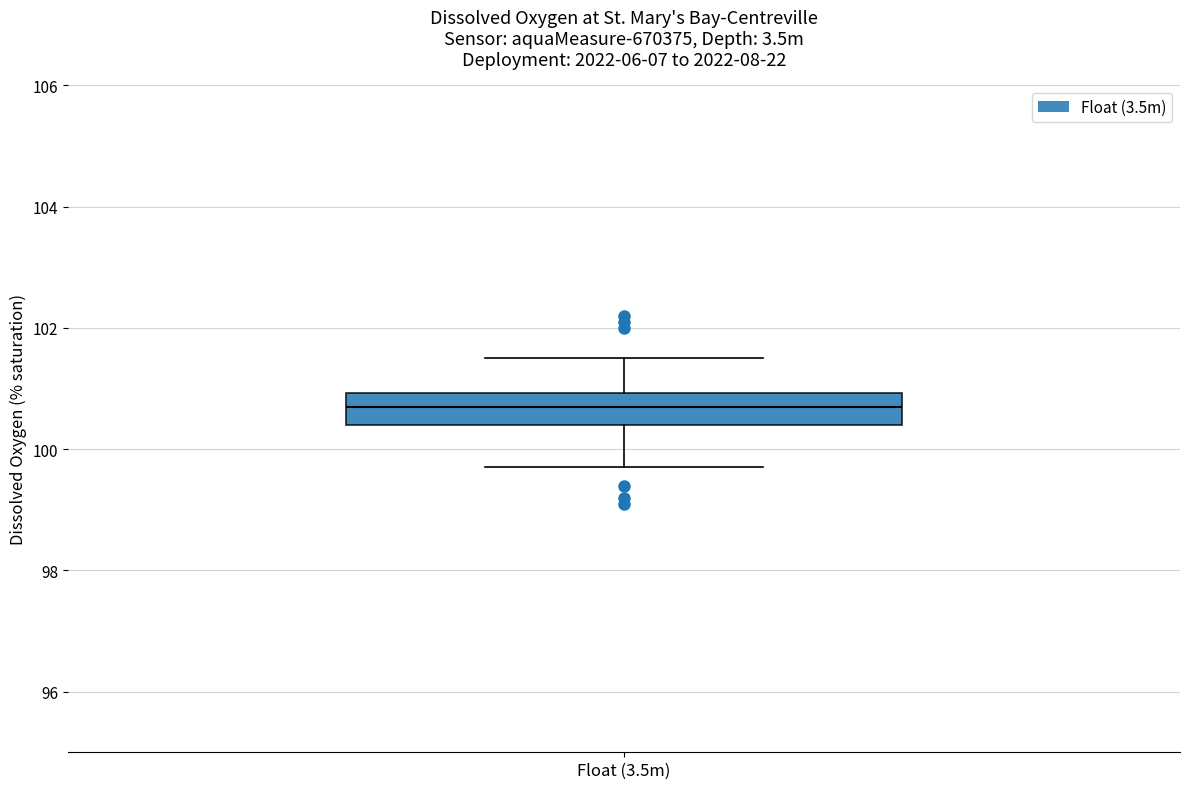

Transcribe this box plot: give where the median line is, the range the box spans, and where the two whiskers end, as read against the y-axis. The values are not printed on the chart, so give them approximately, as read against the axis.

median 100.8, box 100.4 to 101.0, whiskers 99.8 to 101.6